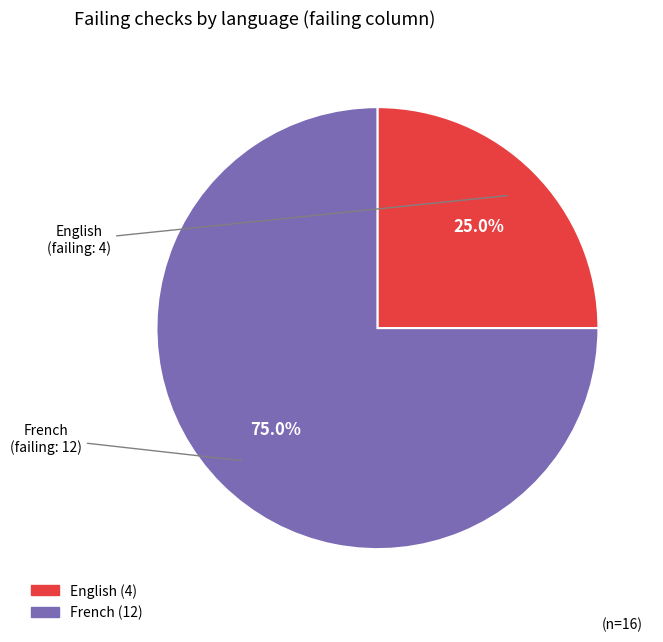

How many slices are in this pie chart?

2